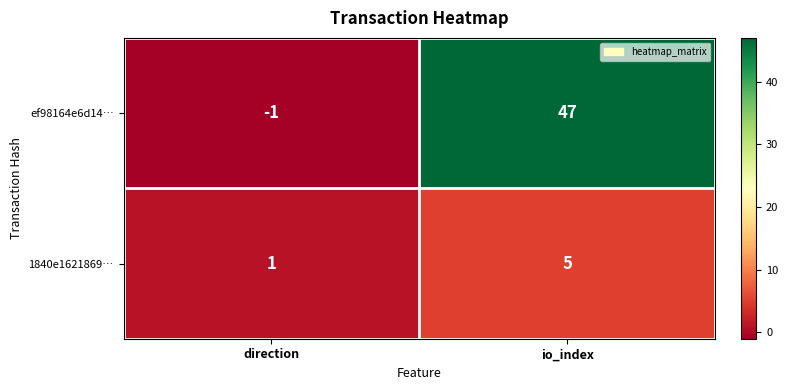

Which series has the widest spread of values?

ef98164e6d14…